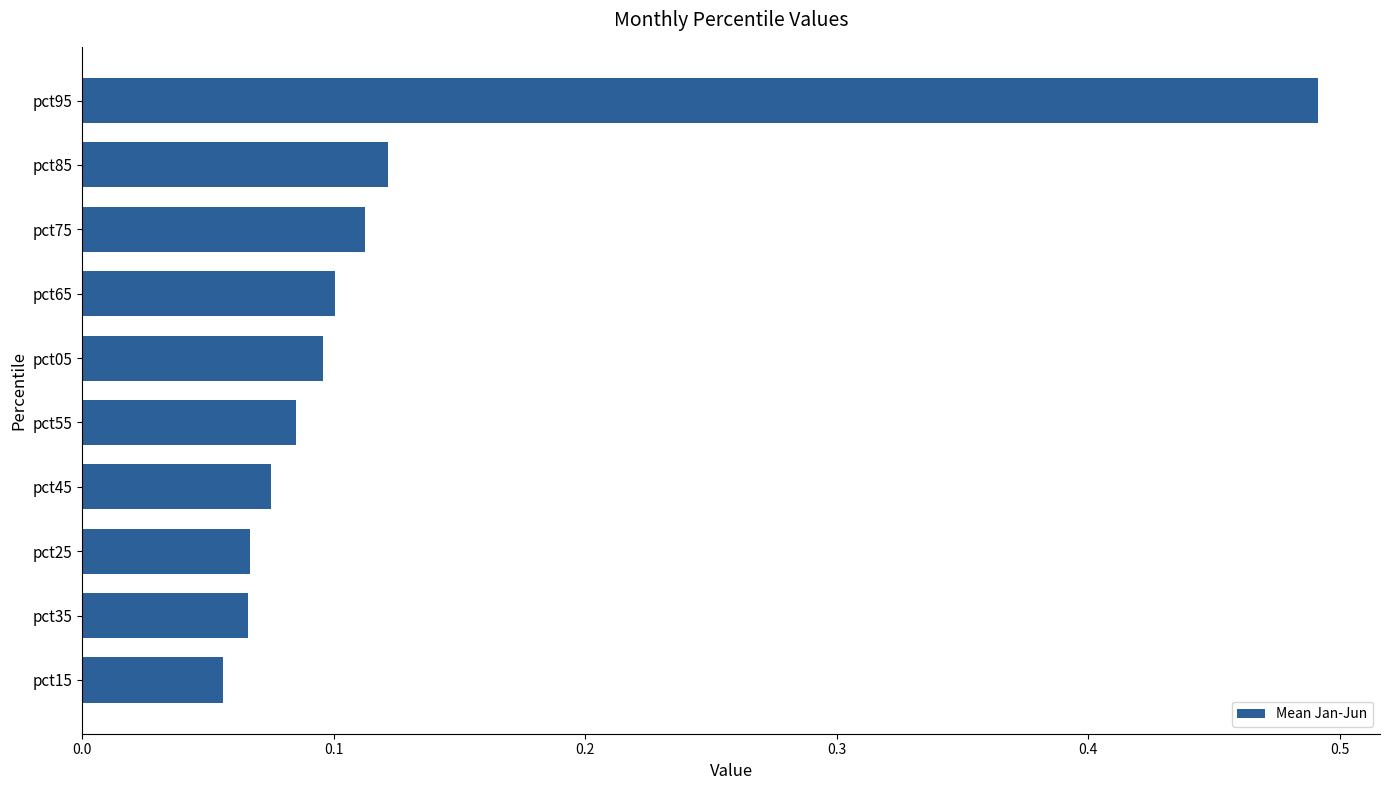

Are the bars horizontal?

Yes